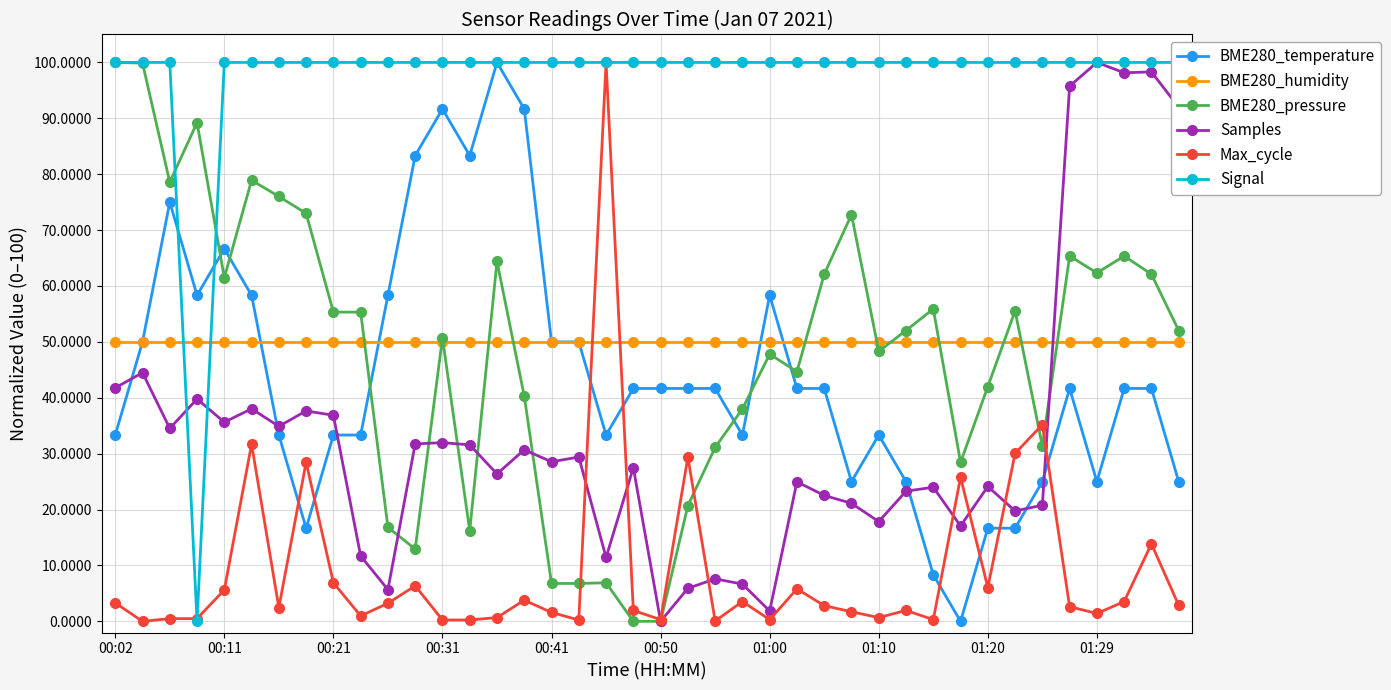

Reading left to right, extract all data points from this chart.

BME280_temperature: 33.3	50.0	75.0	58.3	66.7	58.3	33.3	16.7	33.3	33.3	58.3	83.3	91.7	83.3	100.0	91.7	50.0	50.0	33.3	41.7	41.7	41.7	41.7	33.3	58.3	41.7	41.7	25.0	33.3	25.0	8.3	0.0	16.7	16.7	25.0	41.7	25.0	41.7	41.7	25.0
BME280_humidity: 50.0	50.0	50.0	50.0	50.0	50.0	50.0	50.0	50.0	50.0	50.0	50.0	50.0	50.0	50.0	50.0	50.0	50.0	50.0	50.0	50.0	50.0	50.0	50.0	50.0	50.0	50.0	50.0	50.0	50.0	50.0	50.0	50.0	50.0	50.0	50.0	50.0	50.0	50.0	50.0
BME280_pressure: 100.0	99.9	78.6	89.2	61.5	78.9	76.0	73.0	55.3	55.3	16.8	12.9	50.7	16.2	64.4	40.3	6.8	6.8	6.9	0.0	0.0	20.7	31.1	38.0	47.8	44.7	62.1	72.8	48.3	52.0	55.9	28.4	42.0	55.6	31.3	65.4	62.3	65.4	62.1	52.0
Samples: 41.8	44.5	34.5	39.8	35.6	38.0	34.9	37.6	36.9	11.7	5.7	31.7	32.0	31.6	26.4	30.7	28.5	29.4	11.4	27.5	0.0	5.9	7.6	6.7	1.8	25.0	22.5	21.1	17.8	23.3	24.0	17.1	24.1	19.7	20.8	95.8	100.0	98.2	98.3	92.0
Max_cycle: 3.3	0.0	0.5	0.5	5.6	31.7	2.4	28.5	6.9	1.0	3.2	6.4	0.2	0.2	0.7	3.8	1.6	0.2	100.0	2.0	0.3	29.4	0.1	3.5	0.3	5.8	2.8	1.7	0.7	2.0	0.3	25.8	6.0	30.1	35.2	2.6	1.4	3.5	13.9	2.9
Signal: 100.0	100.0	100.0	0.0	100.0	100.0	100.0	100.0	100.0	100.0	100.0	100.0	100.0	100.0	100.0	100.0	100.0	100.0	100.0	100.0	100.0	100.0	100.0	100.0	100.0	100.0	100.0	100.0	100.0	100.0	100.0	100.0	100.0	100.0	100.0	100.0	100.0	100.0	100.0	100.0